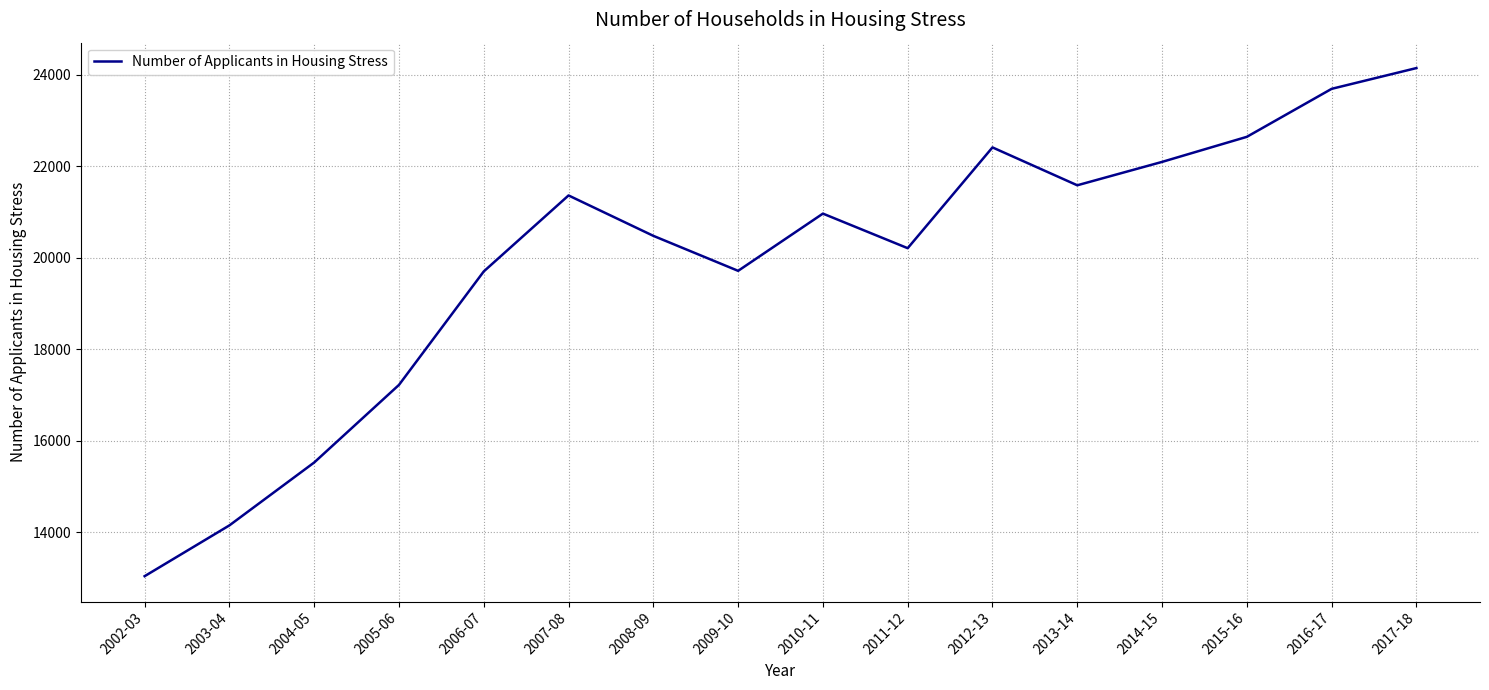

Approximately how many times larger is the value at 2013-14 compared to 2017-18?

0.9